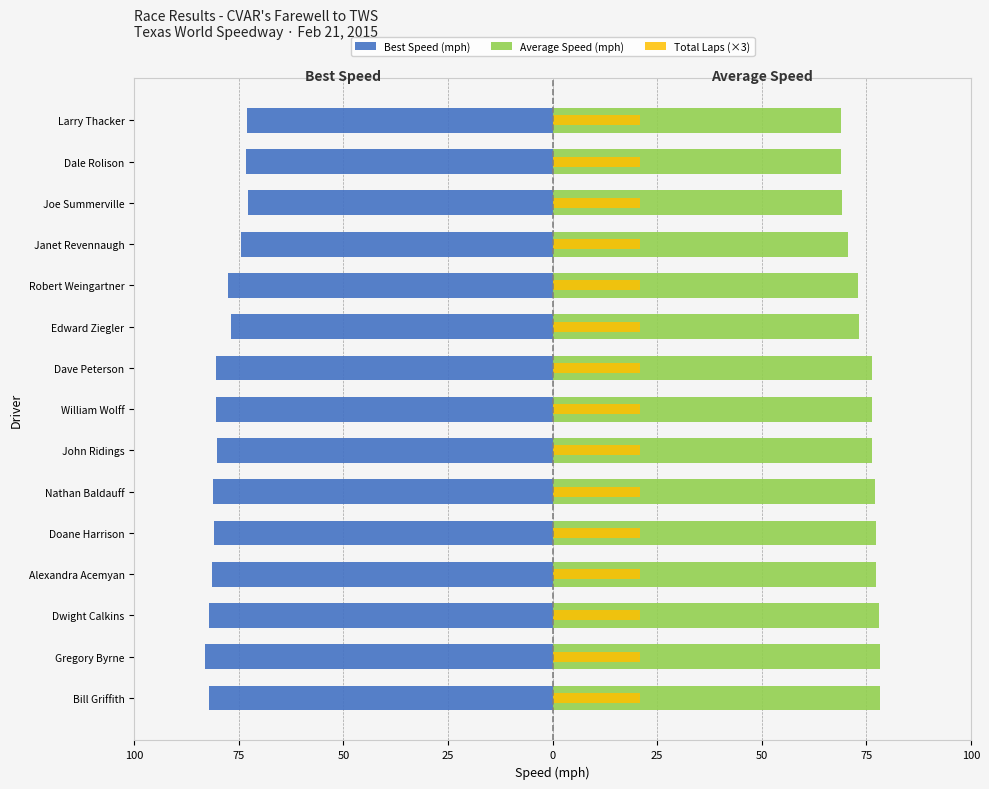

The Best Speed (mph) series shows -117.3 at William Wolff. True or false?

False